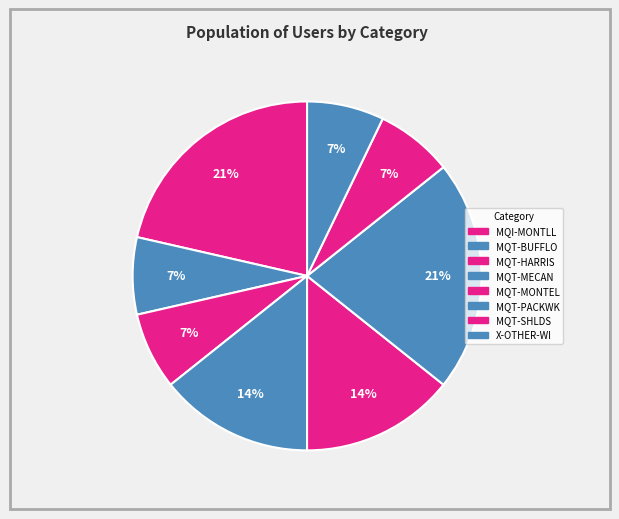

Which category has the biggest portion of the pie?

MQI-MONTLL